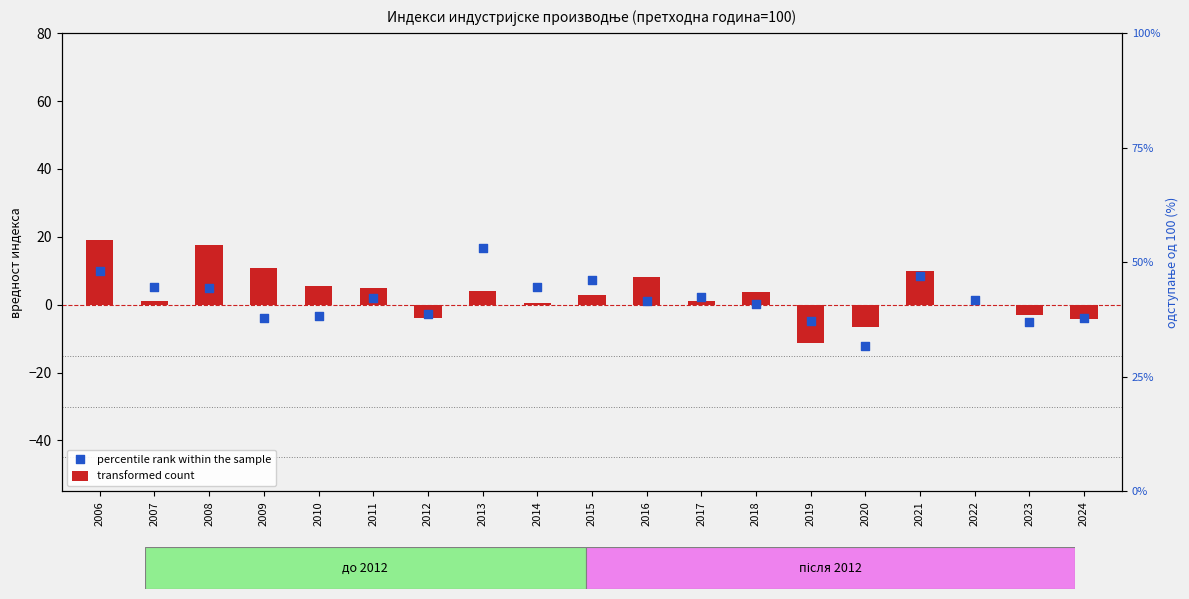

Which series contains the highest Y value?

transformed count